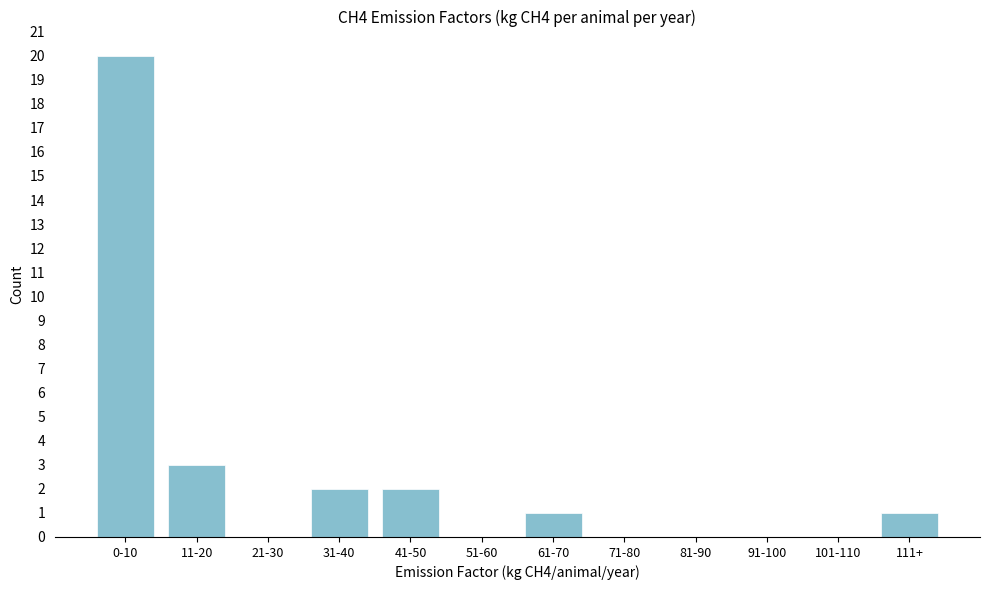

Reading left to right, transcribe all the data shown in this chart.

0-10=20	11-20=3	21-30=0	31-40=2	41-50=2	51-60=0	61-70=1	71-80=0	81-90=0	91-100=0	101-110=0	111+=1